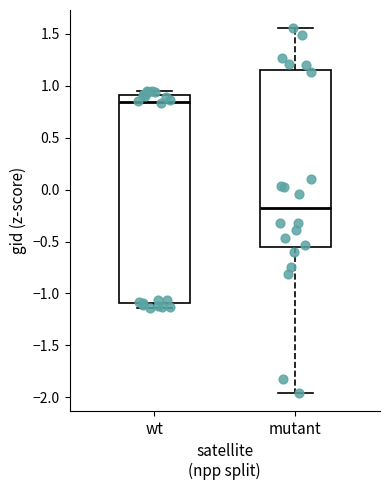

Which box has the lowest median line?

mutant